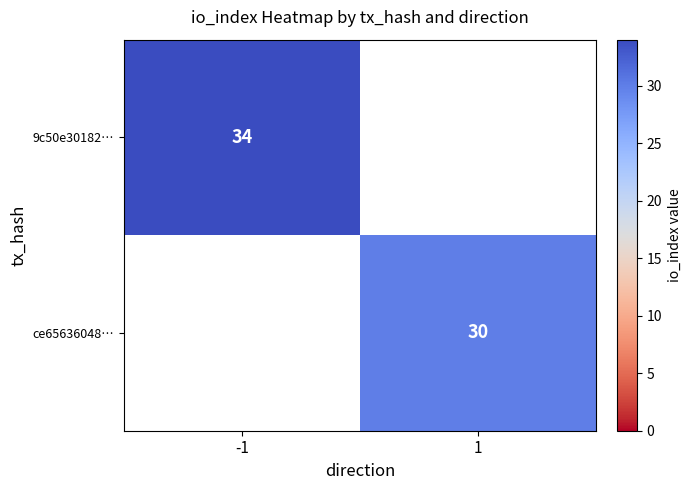

The value of ce65636048… at 1 is 30. True or false?

True